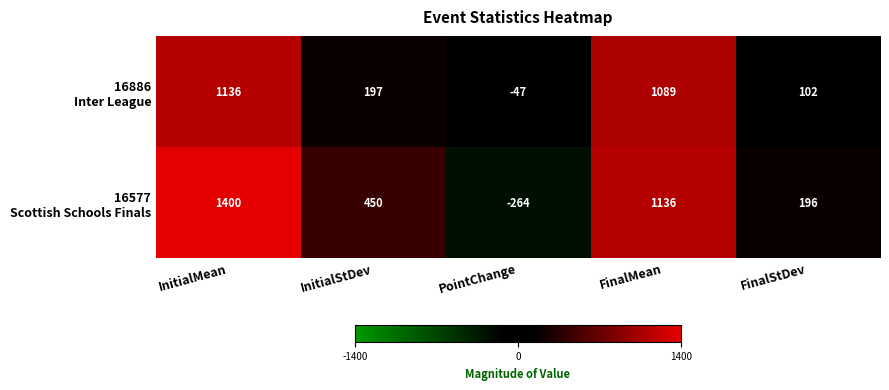

What is the greatest value displayed?

1400